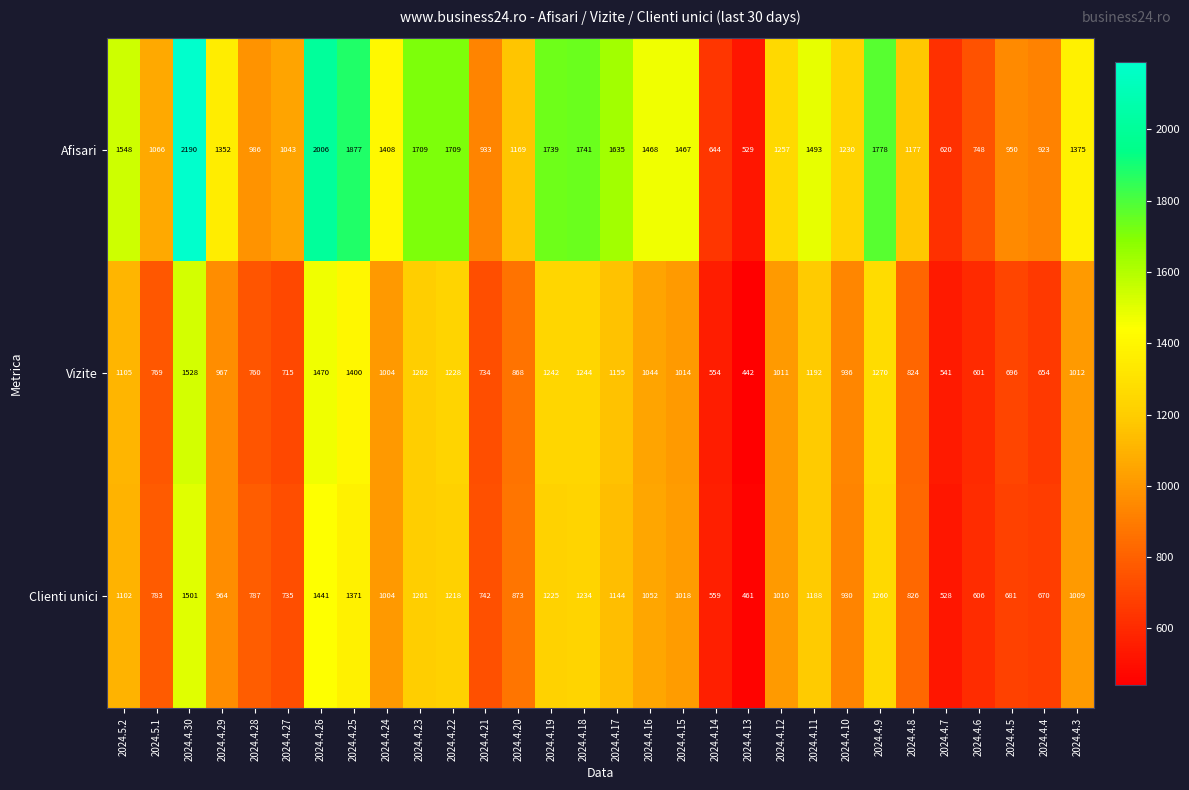

Where is Afisari nearest to the value 1359?

2024.4.29